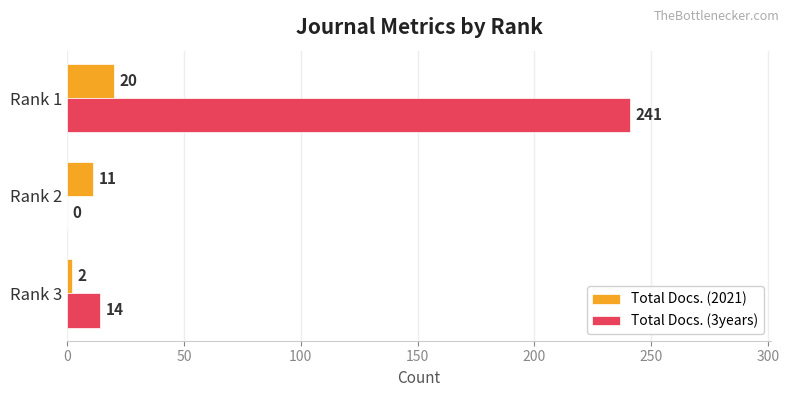

Which series has the largest total across all categories?

Total Docs. (3years)